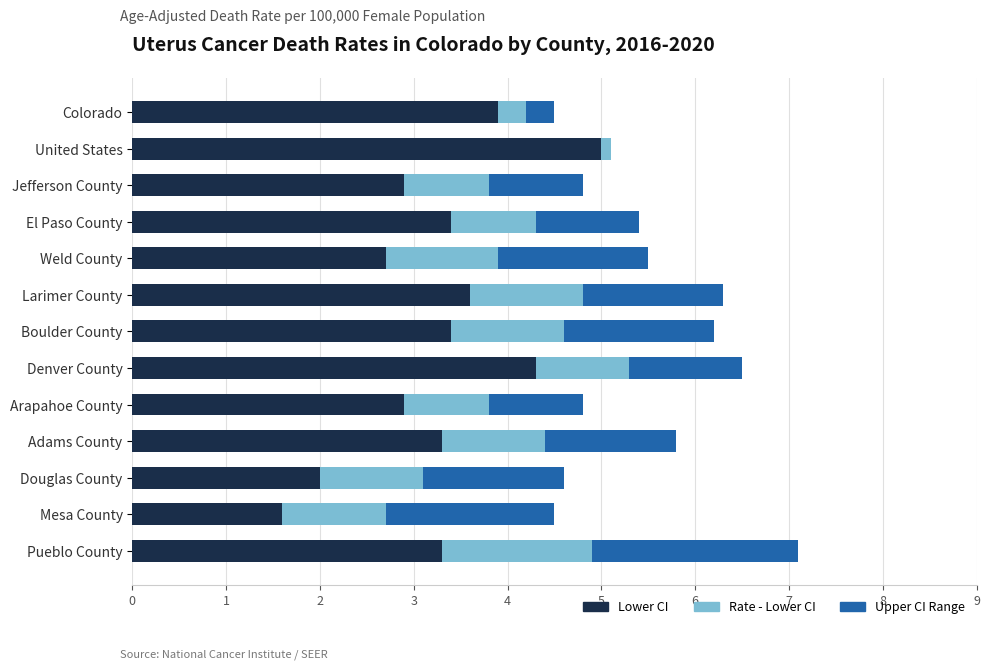

At which category is the sum across all series the highest?

Pueblo County